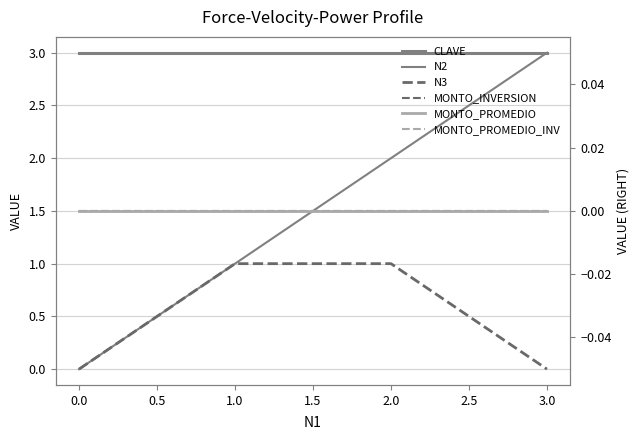

Reading left to right, extract all data points from this chart.

CLAVE: 3	3	3	3
N2: 0	1	2	3
N3: 0	1	1	0
MONTO_INVERSION: 0	0	0	0
MONTO_PROMEDIO: 0	0	0	0
MONTO_PROMEDIO_INV: 0	0	0	0